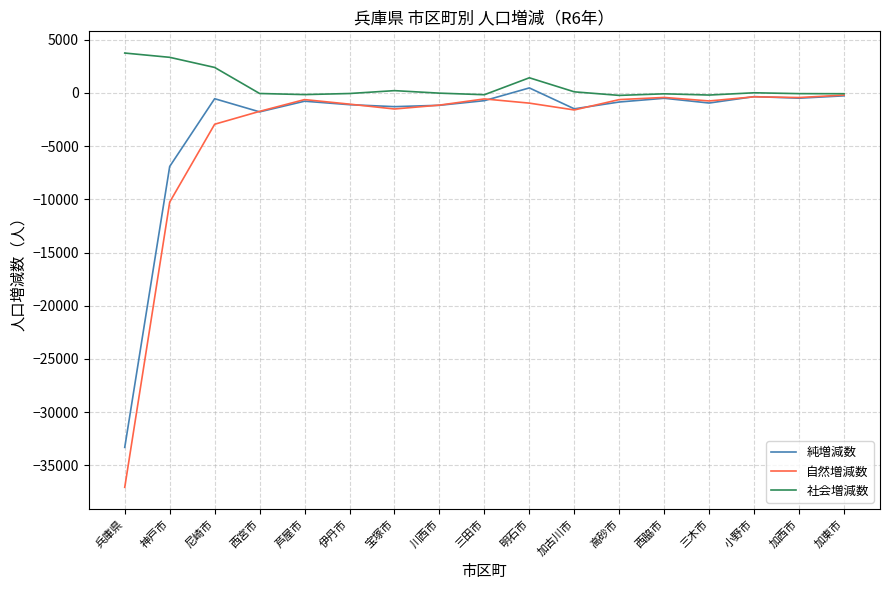

True or false: 純増減数 has more than 1 interior local peaks.

True